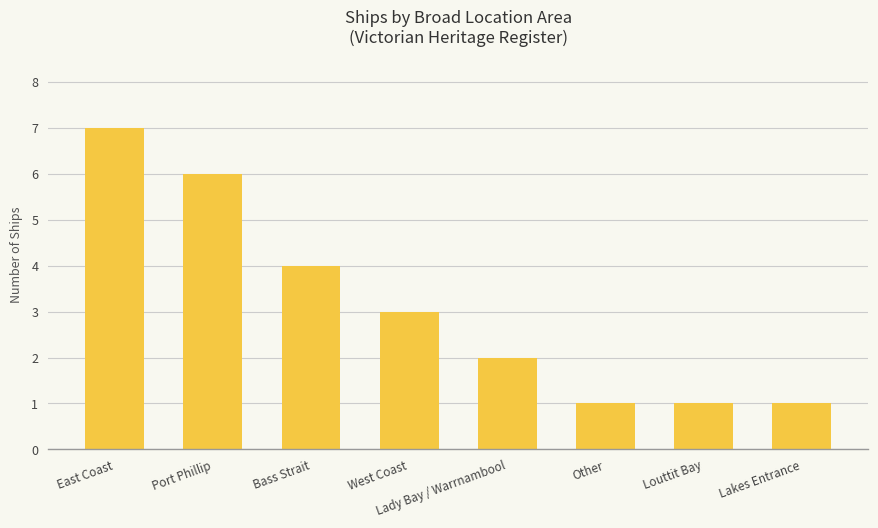

Does the chart contain any negative values?

No